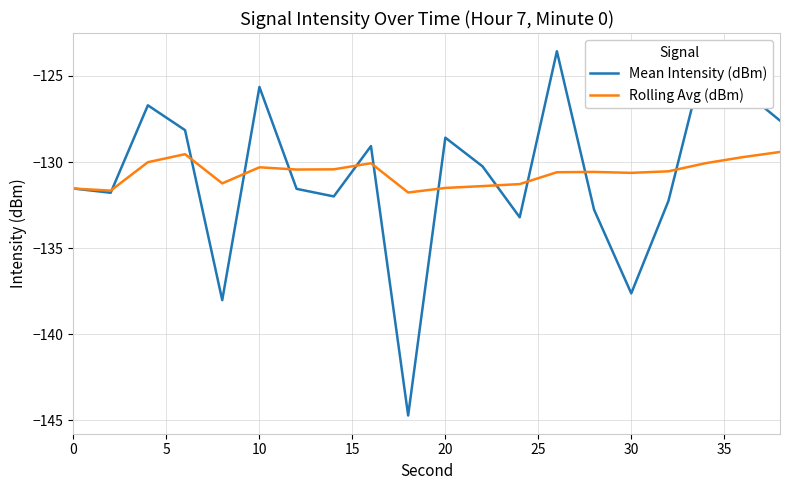

Rank the series by their maximum value, from lowest to highest.

Rolling Avg (dBm), Mean Intensity (dBm)